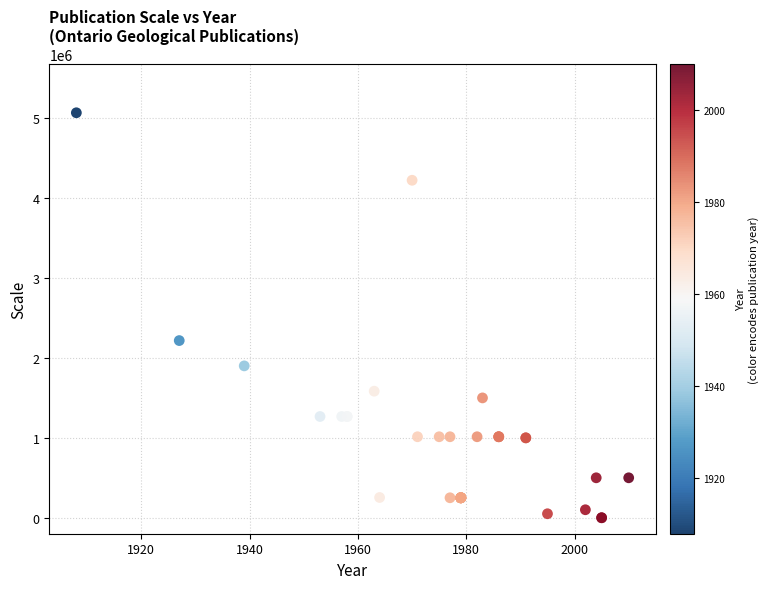

What Y value in the scatter plot is closest to 2534400?

2217600